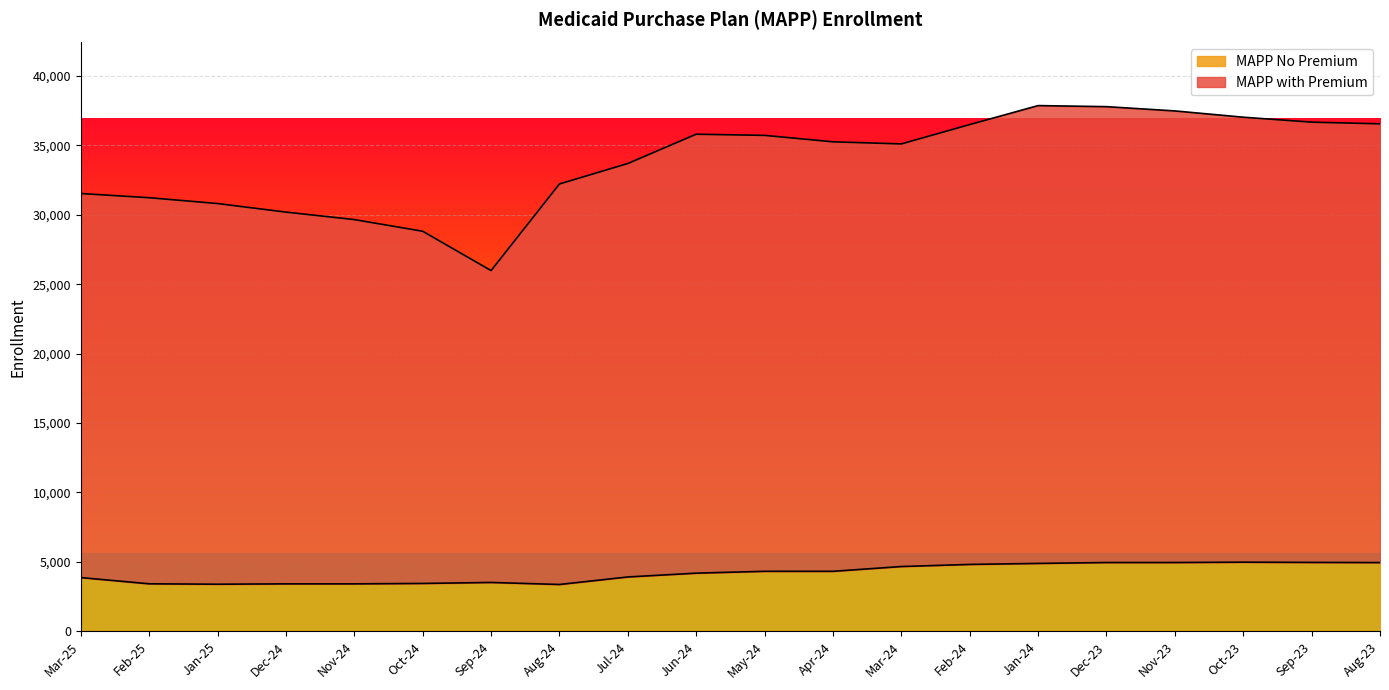

Which category has the lowest value across all series?

Aug-24